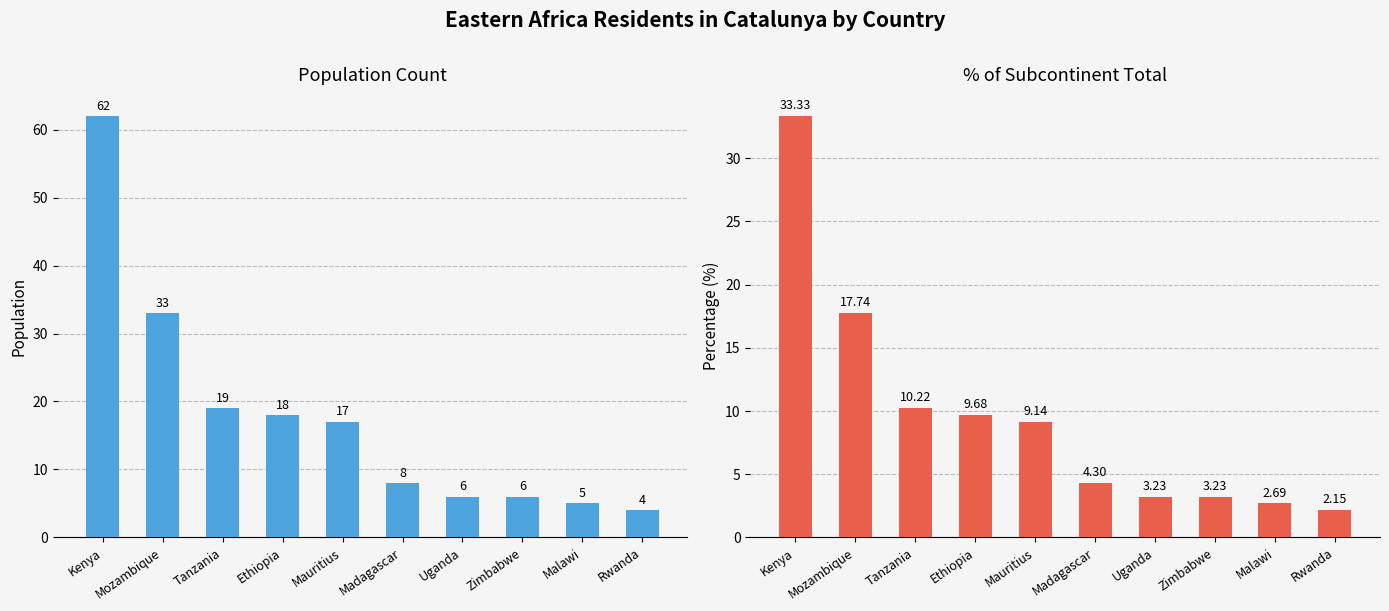

At which category is the sum across all series the highest?

Kenya